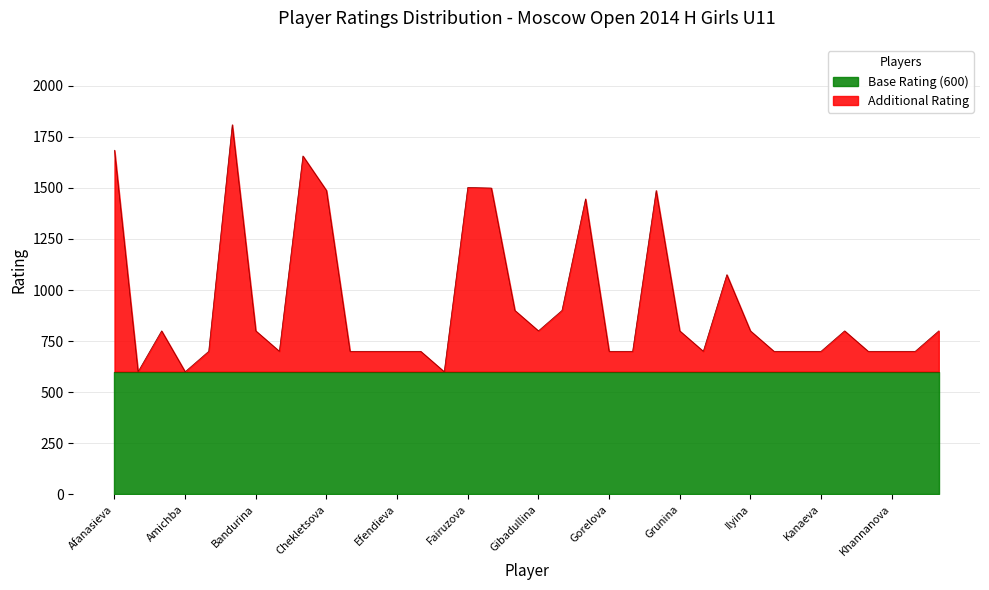

Rank the categories by value from highest to lowest.

Avetisyan, Afanasieva, Bulatova, Fairuzova, Feyzullayeva, Chekletsova, Granovskaya, Gnilorybova, Ilia, Garifullina, Girshgorn, Akulova, Bandurina, Gibadullina, Grunina, Ilyina, Karelina, Kiseleva, Andreeva, Barkalova, Davydova, Dmitrieva, Efendieva, Egomina, Gorelova, Govorova, Gurova, Irodenko, Ivanova, Kanaeva, Kasatkina, Khannanova, Kharitonova, Akhmetova, Amichba, Ermishina